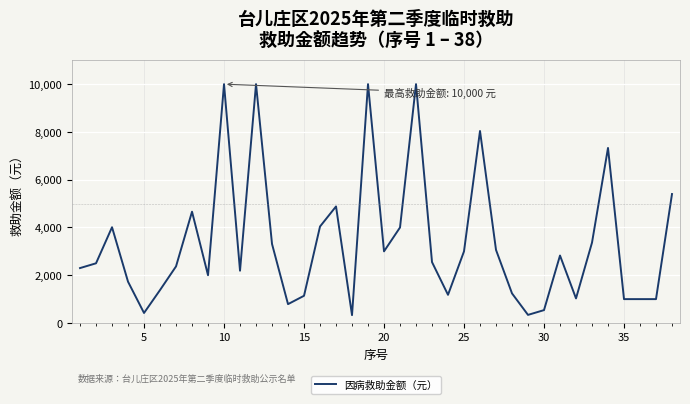

What is the maximum value shown in the chart?

10000